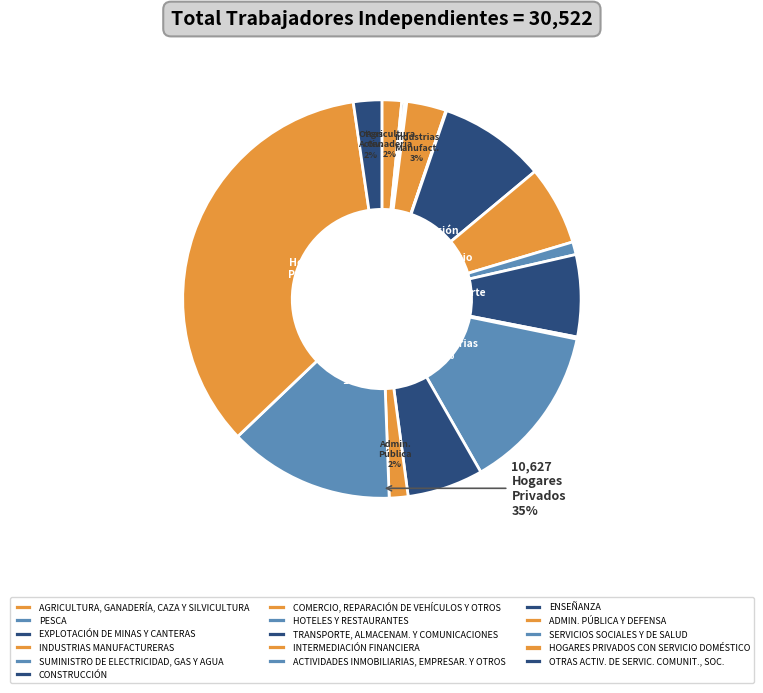

The COMERCIO, REPARACIÓN DE VEHÍCULOS Y OTROS slice represents 1% of the pie. True or false?

False